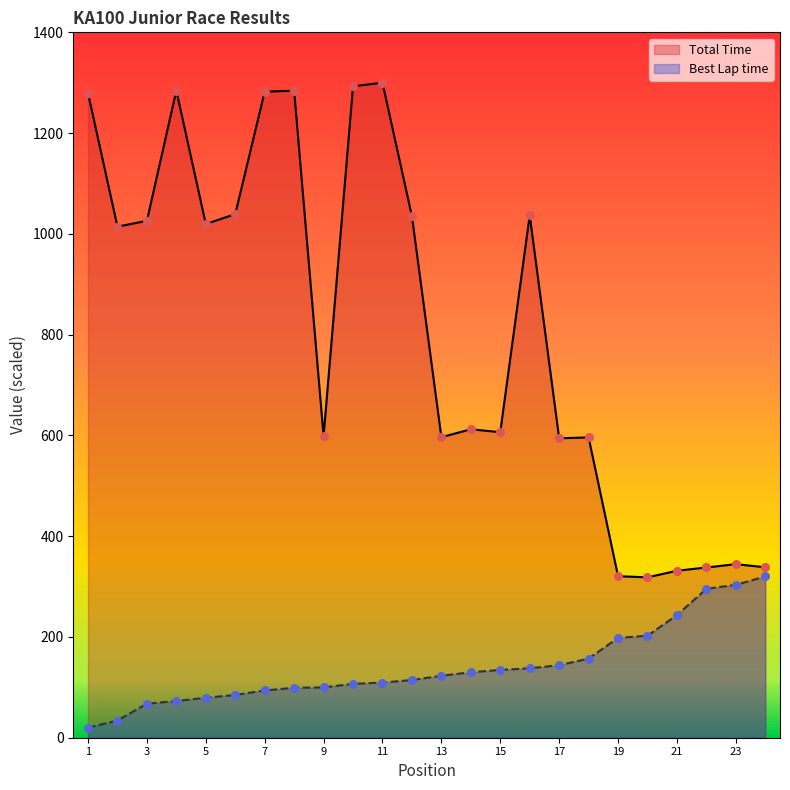

Which series contains the lowest Y value?

Best Lap time